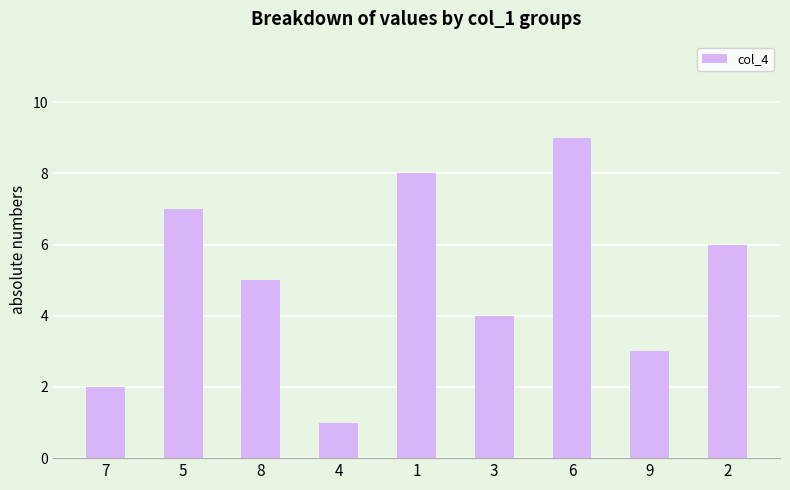

Is it true that the value at 2 is 3?

False